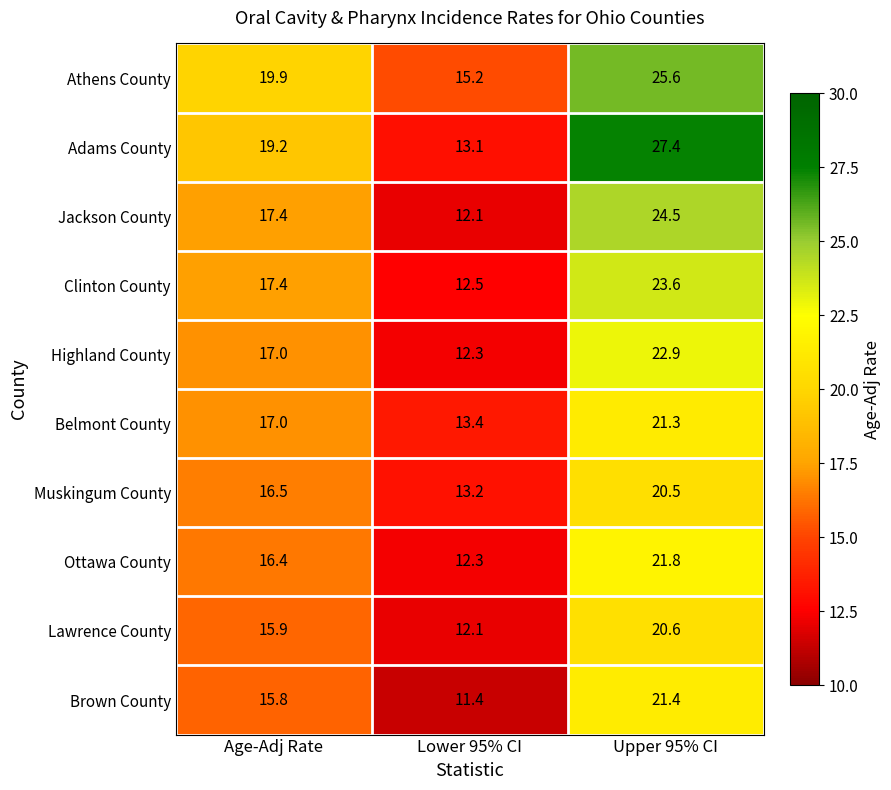

How many data points in Brown County are above 15?

2